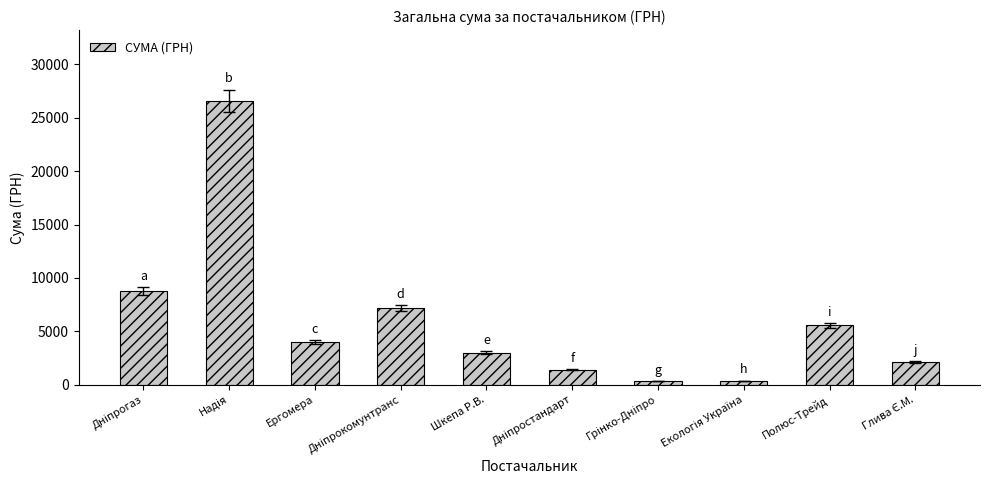

What is the average value?

5931.6